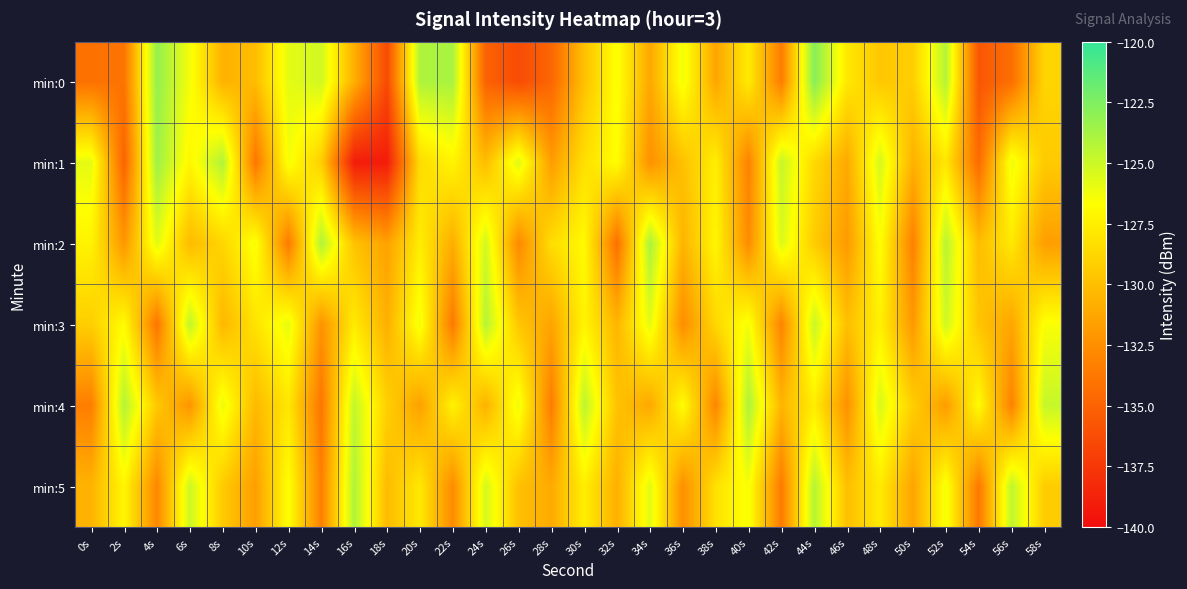

What is the difference between the highest and lowest values at 50s?

4.1